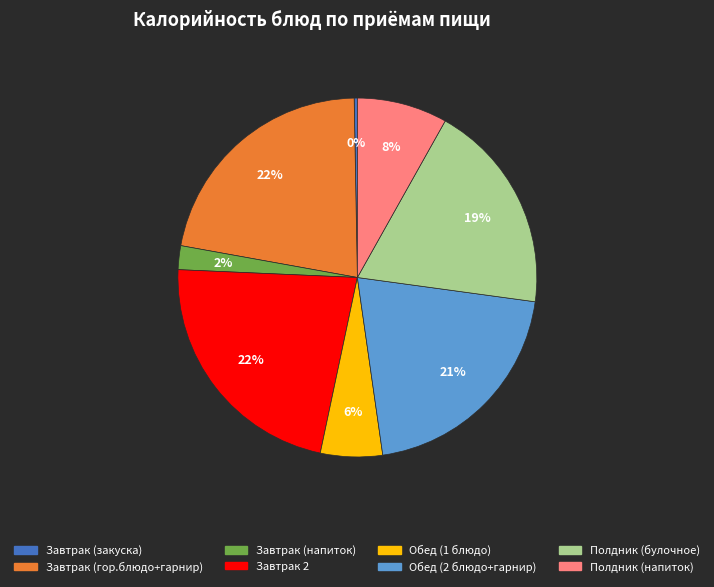

Is it true that Полдник (булочное) is 7% of the pie?

False